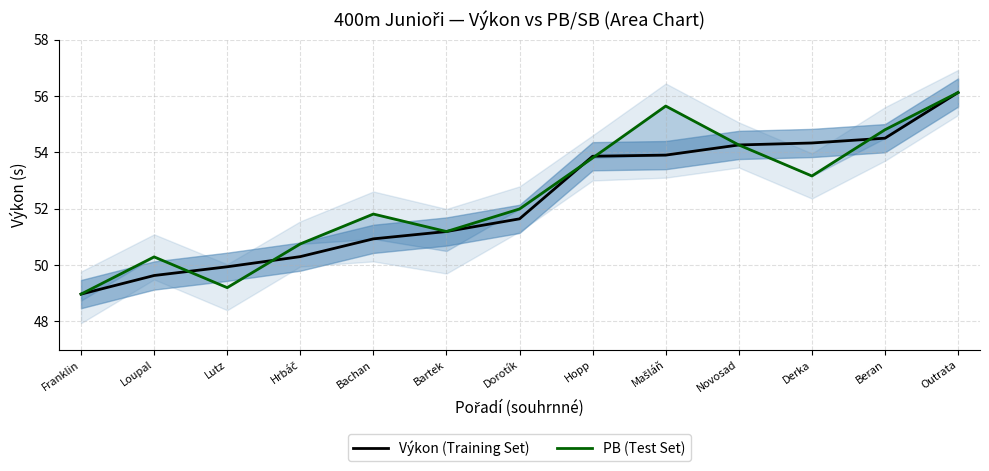

Is it true that Výkon (Training Set) equals 53.9 at Mašláň?

True